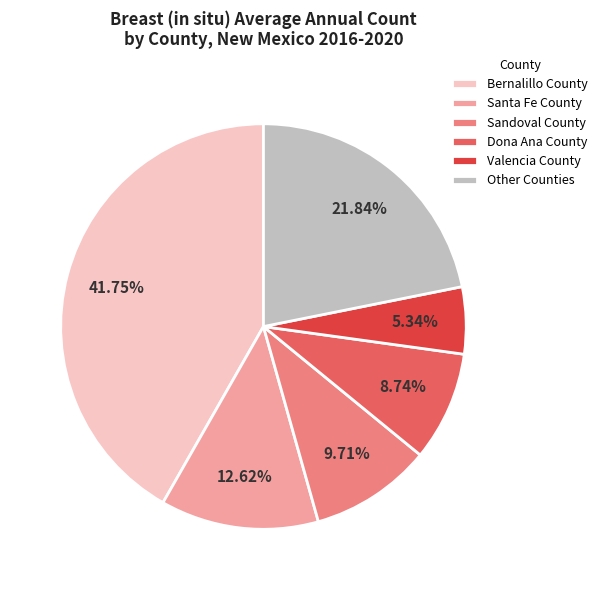

Count the number of slices in the pie.

6